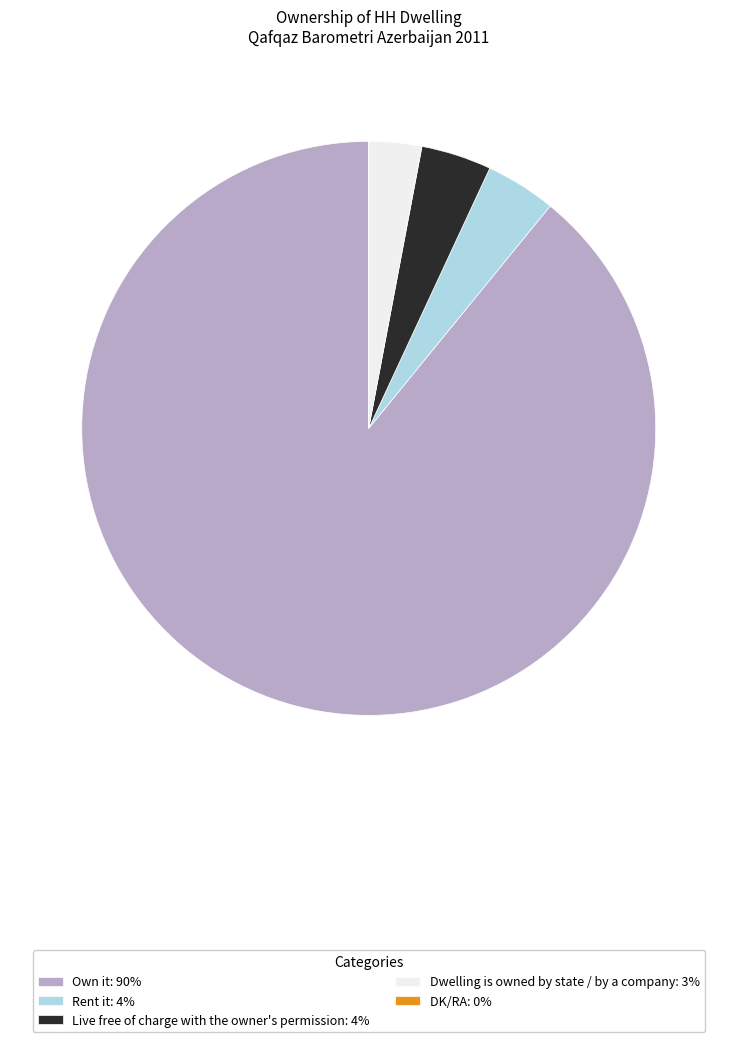

True or false: Dwelling is owned by state / by a company: 3% accounts for 3% of the total.

True